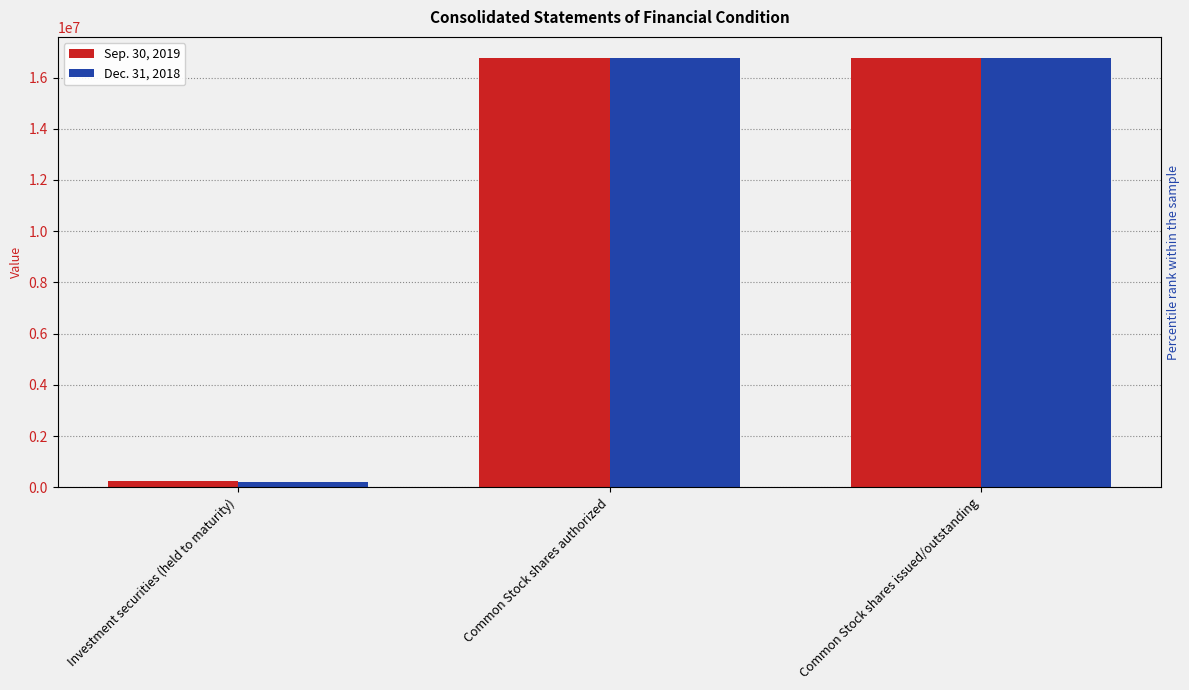

Reading left to right, what are all the values shown in this chart?

Sep. 30, 2019: Investment securities (held to maturity)=241887	Common Stock shares authorized=16748858	Common Stock shares issued/outstanding=16748858
Dec. 31, 2018: Investment securities (held to maturity)=214413	Common Stock shares authorized=16747571	Common Stock shares issued/outstanding=16747571